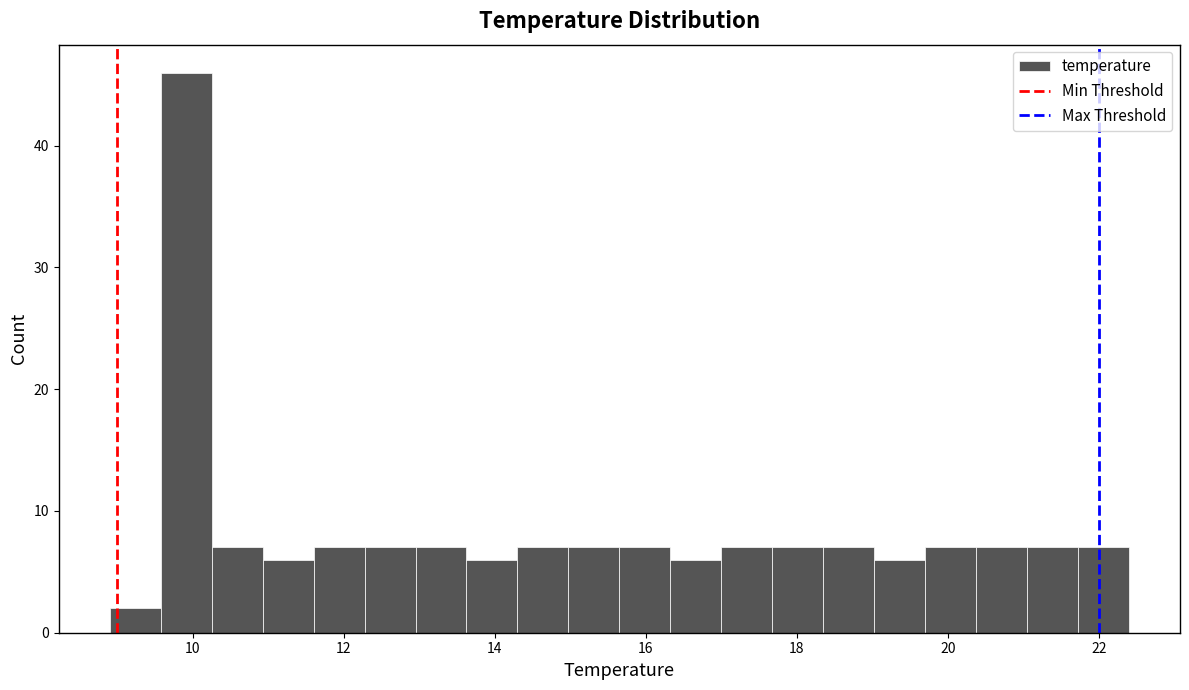

Around what value on the x-axis is the tallest bar? Give the approximate position of its centre, as read against the axis.

10.0